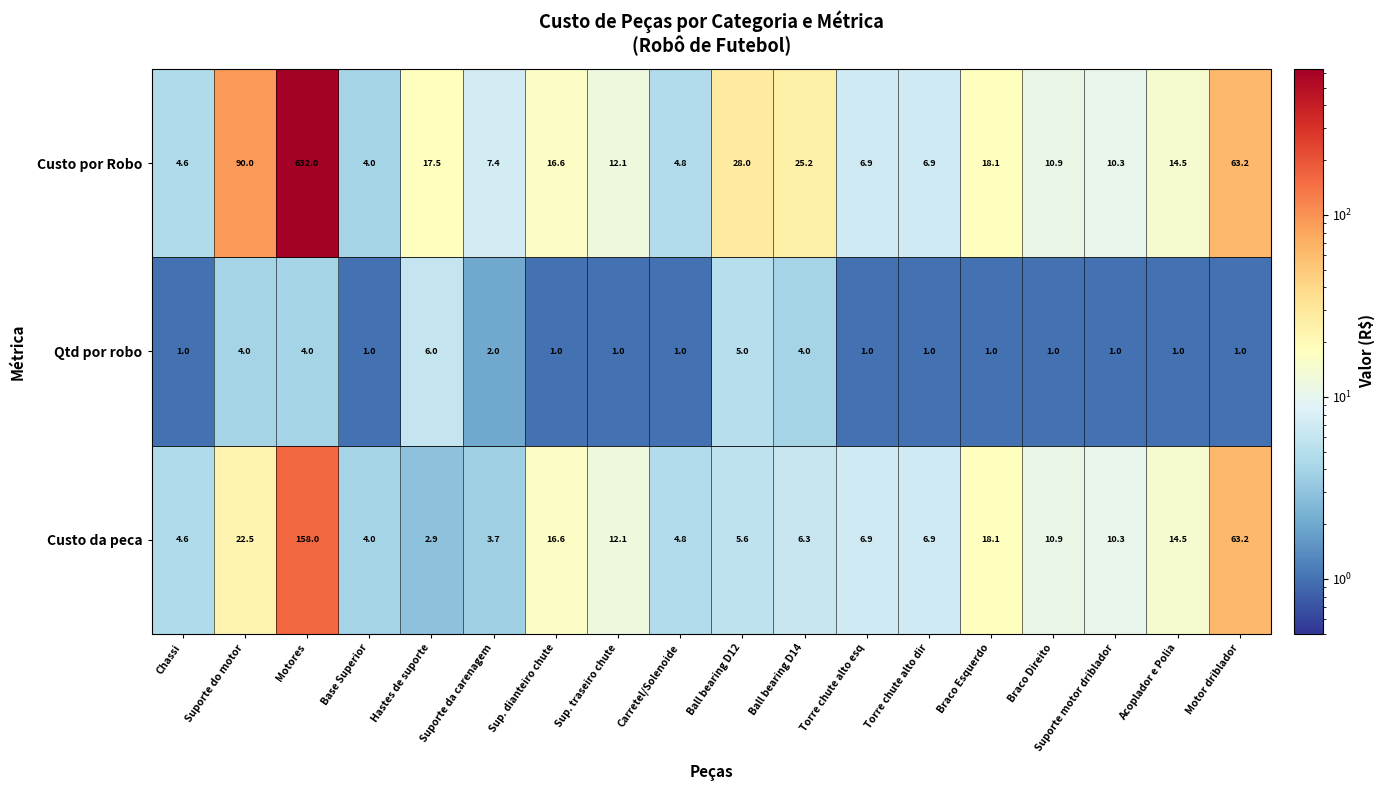

What is the total value across all series at Ball bearing D12?

38.6